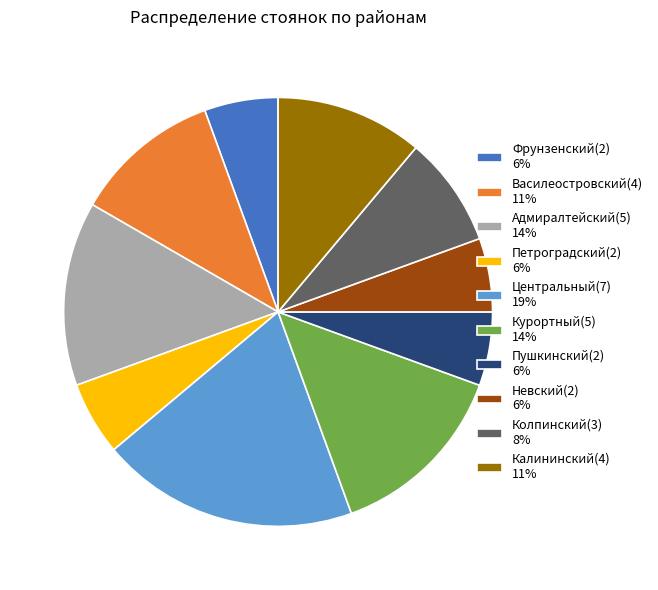

How many slices are in this pie chart?

10